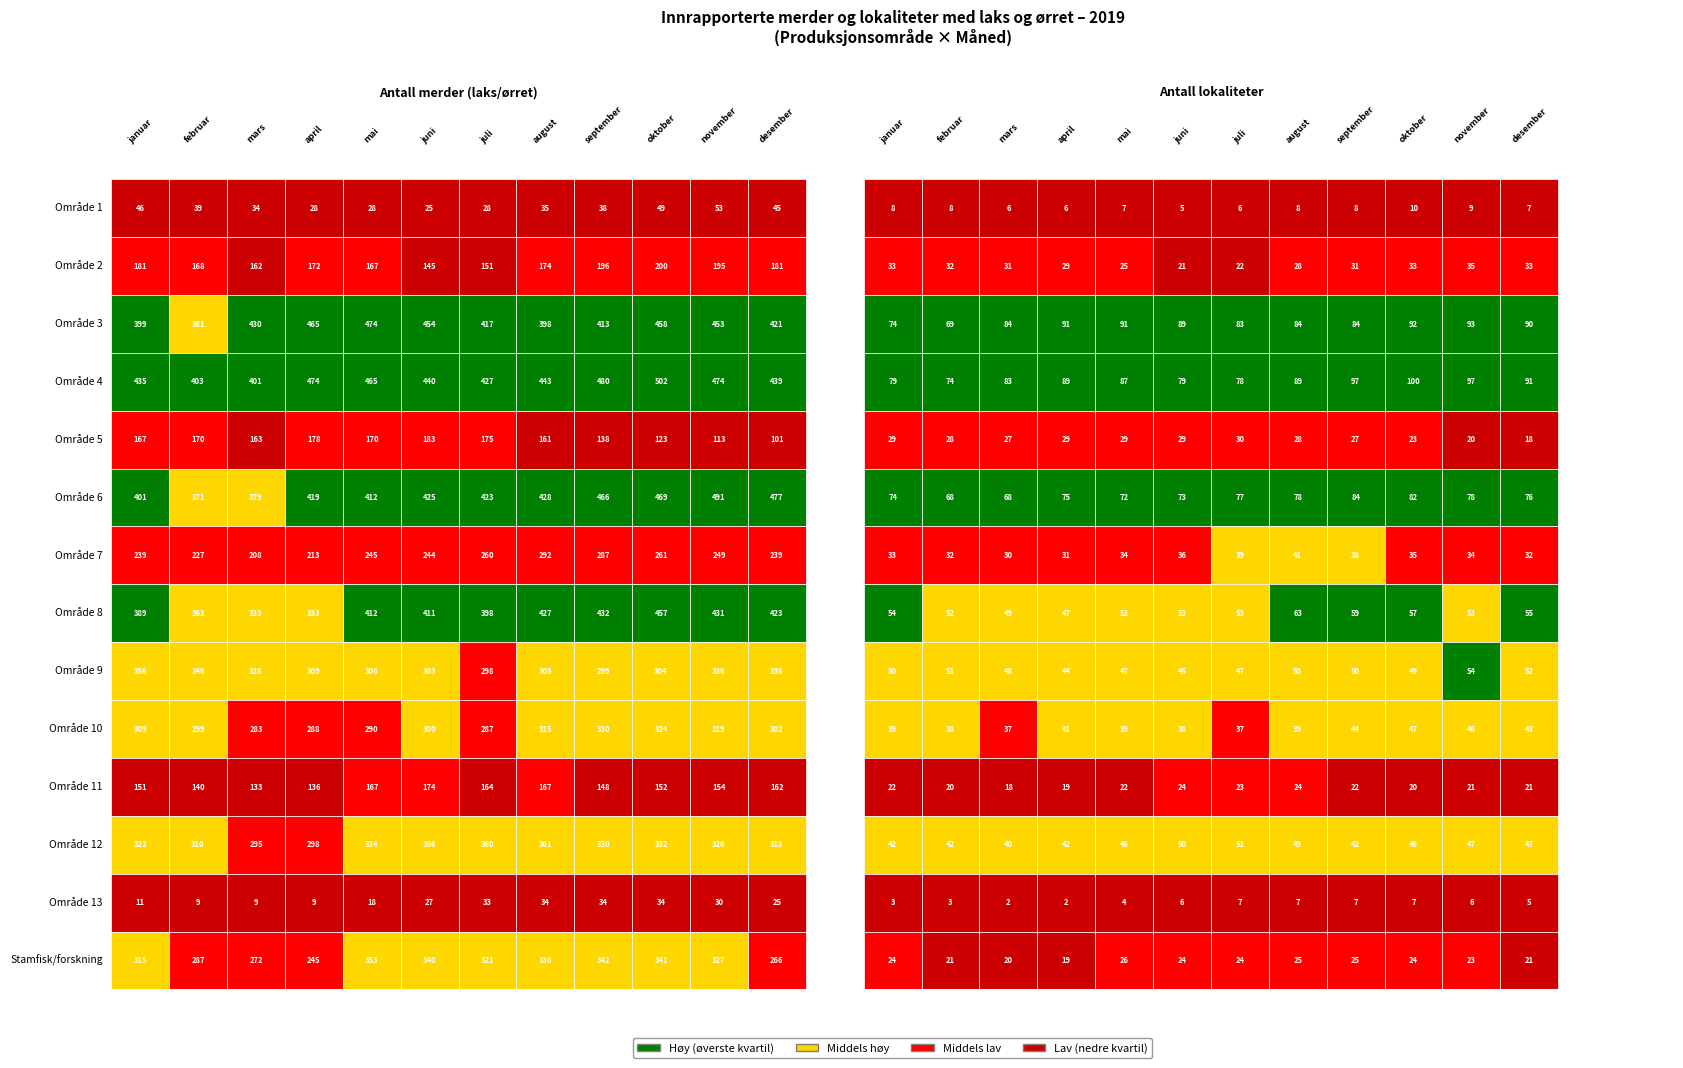

Which series has the largest total across all categories?

Område 4: Nordhordland til Stadt